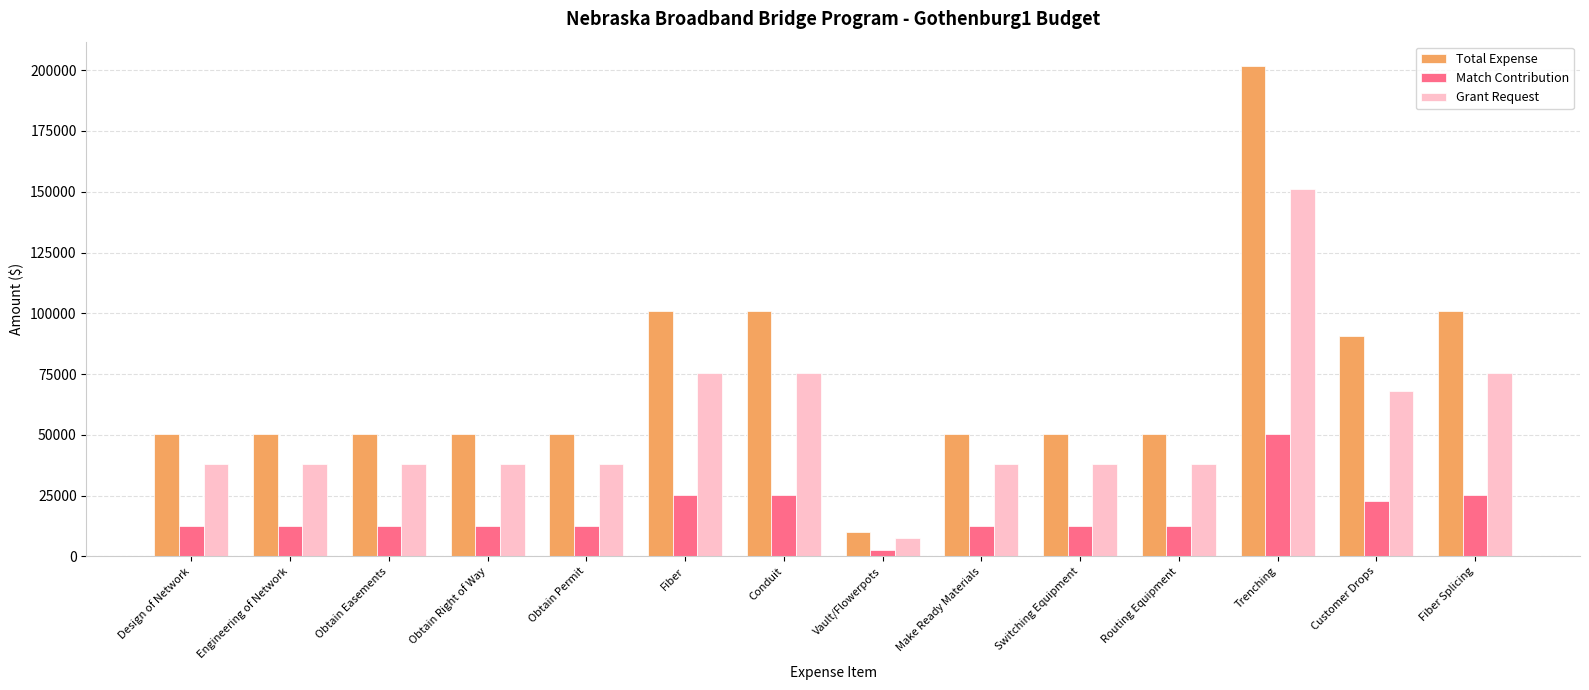

The value of Total Expense at Fiber Splicing is 174959.4. True or false?

False